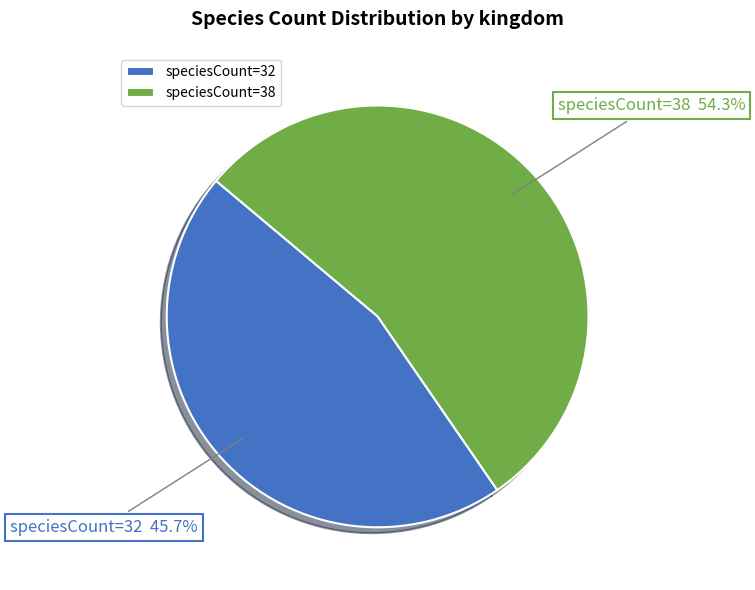

Is there any slice that represents more than half of the pie?

Yes